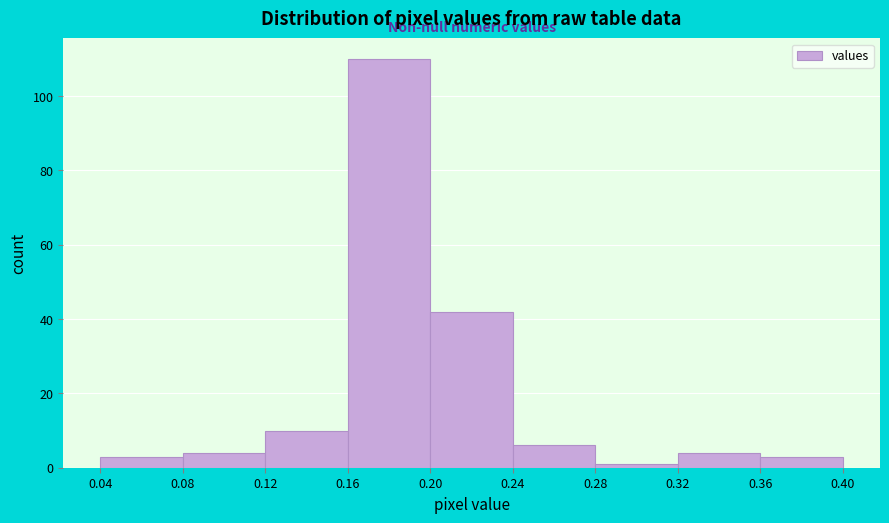

Which range on the x-axis has the tallest bar?

0.16 to 0.20